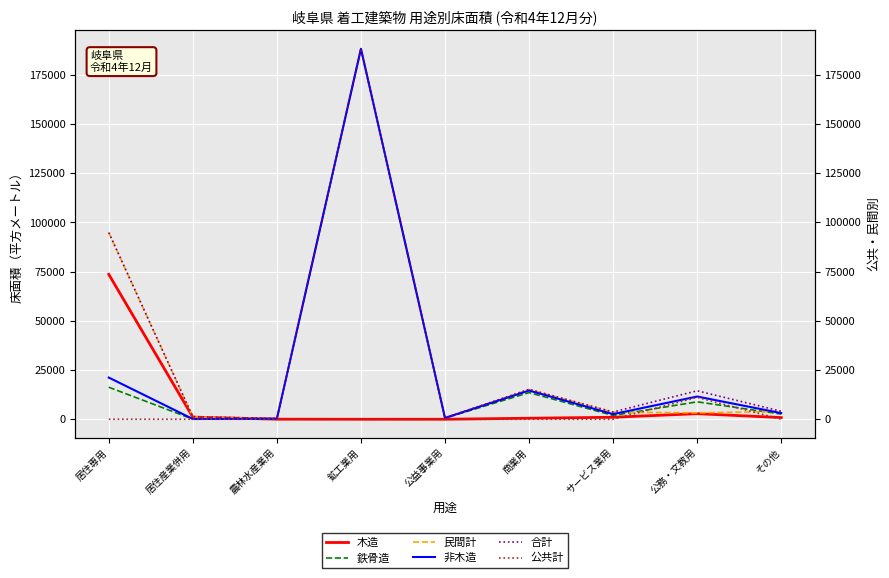

Reading left to right, extract all data points from this chart.

木造: 居住専用=73661	居住産業併用=1165	農林水産業用=128	鉱工業用=87	公益事業用=88	商業用=608	サービス業用=1095	公務・文教用=2921	その他=937
鉄骨造: 居住専用=16352	居住産業併用=128	農林水産業用=279	鉱工業用=188107	公益事業用=663	商業用=13618	サービス業用=2012	公務・文教用=8940	その他=2713
民間計: 居住専用=94838	居住産業併用=1293	農林水産業用=407	鉱工業用=188271	公益事業用=751	商業用=15192	サービス業用=3686	公務・文教用=3349	その他=4042
非木造: 居住専用=21177	居住産業併用=128	農林水産業用=279	鉱工業用=188184	公益事業用=663	商業用=14584	サービス業用=2591	公務・文教用=11547	その他=3117
合計: 居住専用=94838	居住産業併用=1293	農林水産業用=407	鉱工業用=188271	公益事業用=751	商業用=15192	サービス業用=3686	公務・文教用=14468	その他=4054
公共計: 居住専用=0	居住産業併用=0	農林水産業用=0	鉱工業用=0	公益事業用=0	商業用=0	サービス業用=0	公務・文教用=11119	その他=12